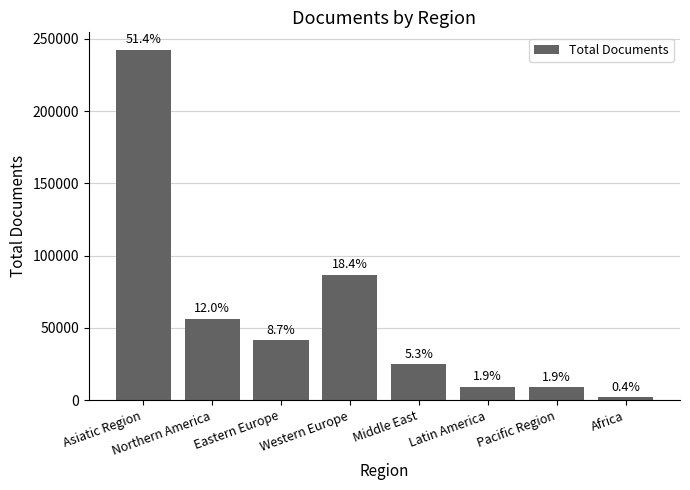

Reading left to right, what are all the values shown in this chart?

242316	56445	41249	86821	24823	9129	8780	1885